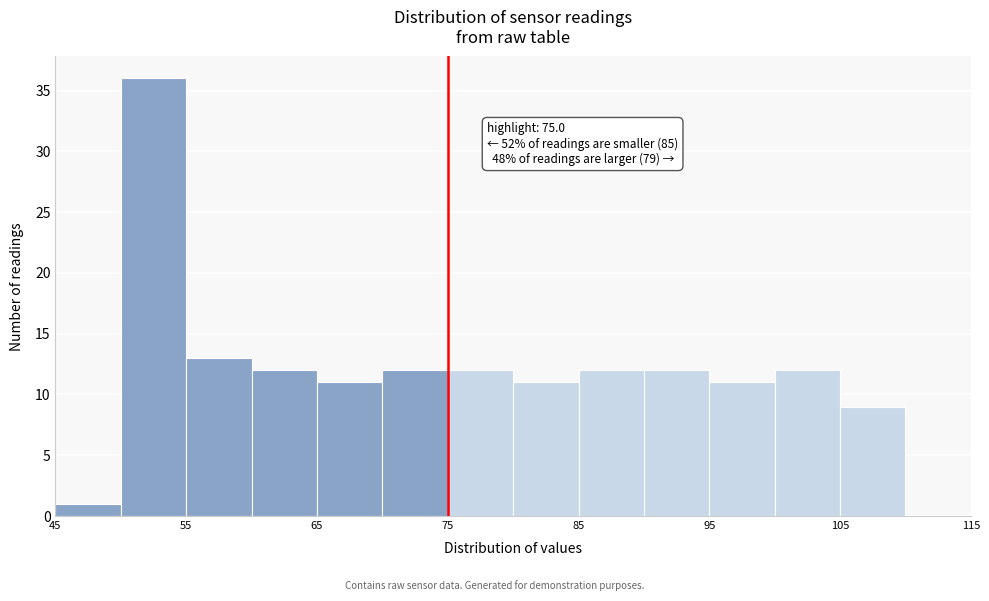

Which range on the x-axis has the tallest bar?

50 to 55